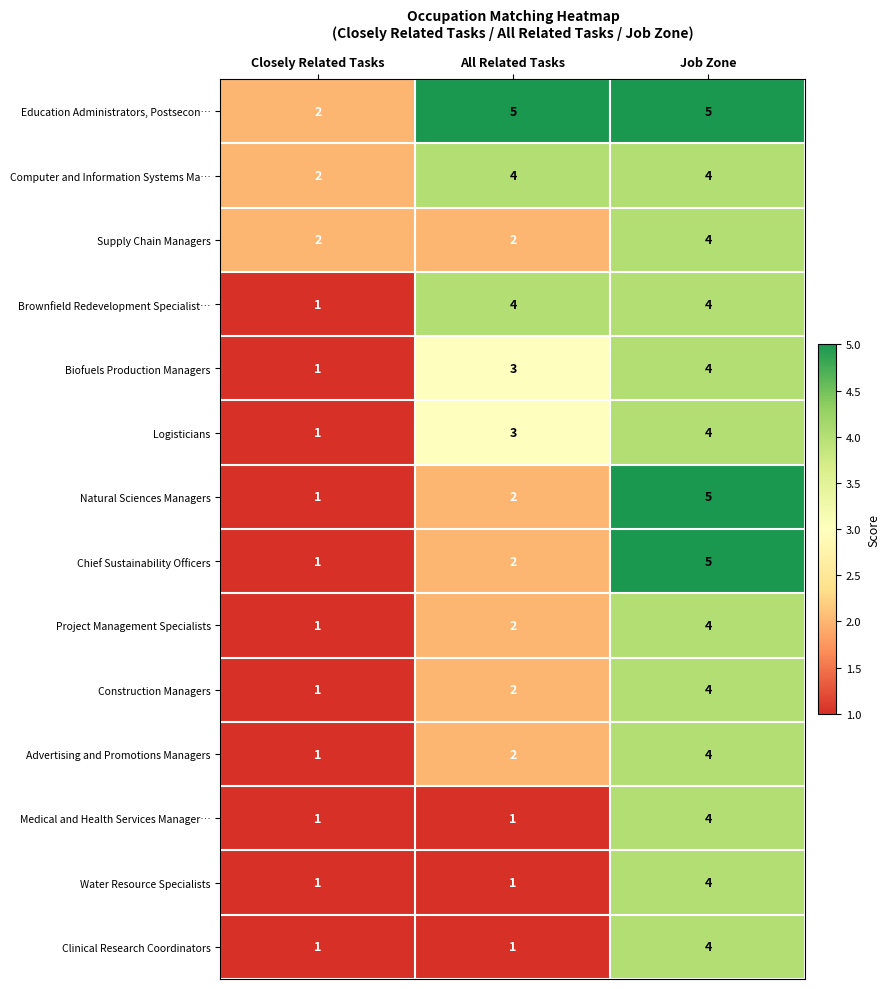

What is the difference between the maximum and minimum values in the Project Management Specialists series?

3